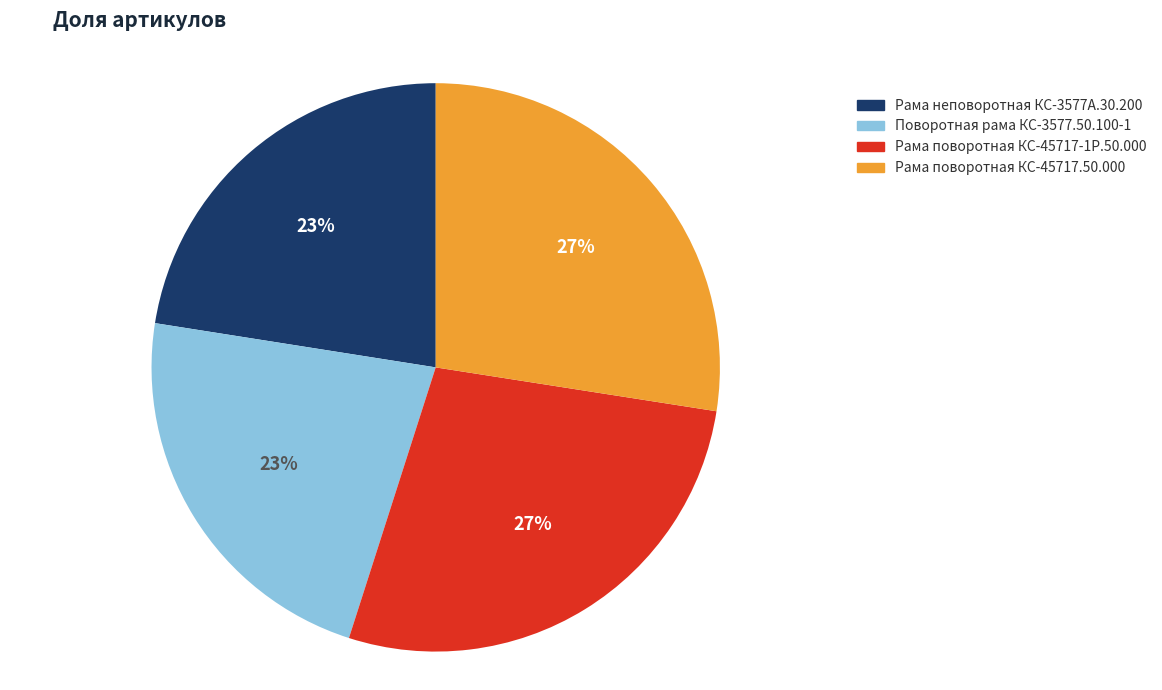

What percentage is the Поворотная рама КС-3577.50.100-1 slice, to the nearest percent?

23%